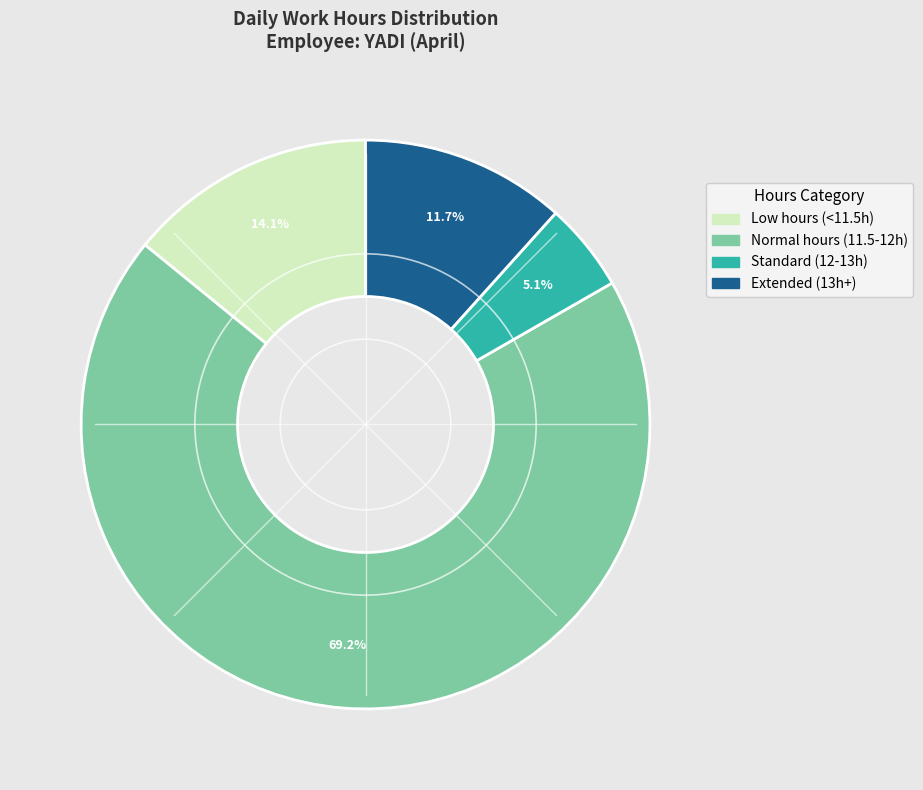

Is there any slice that represents more than half of the pie?

Yes